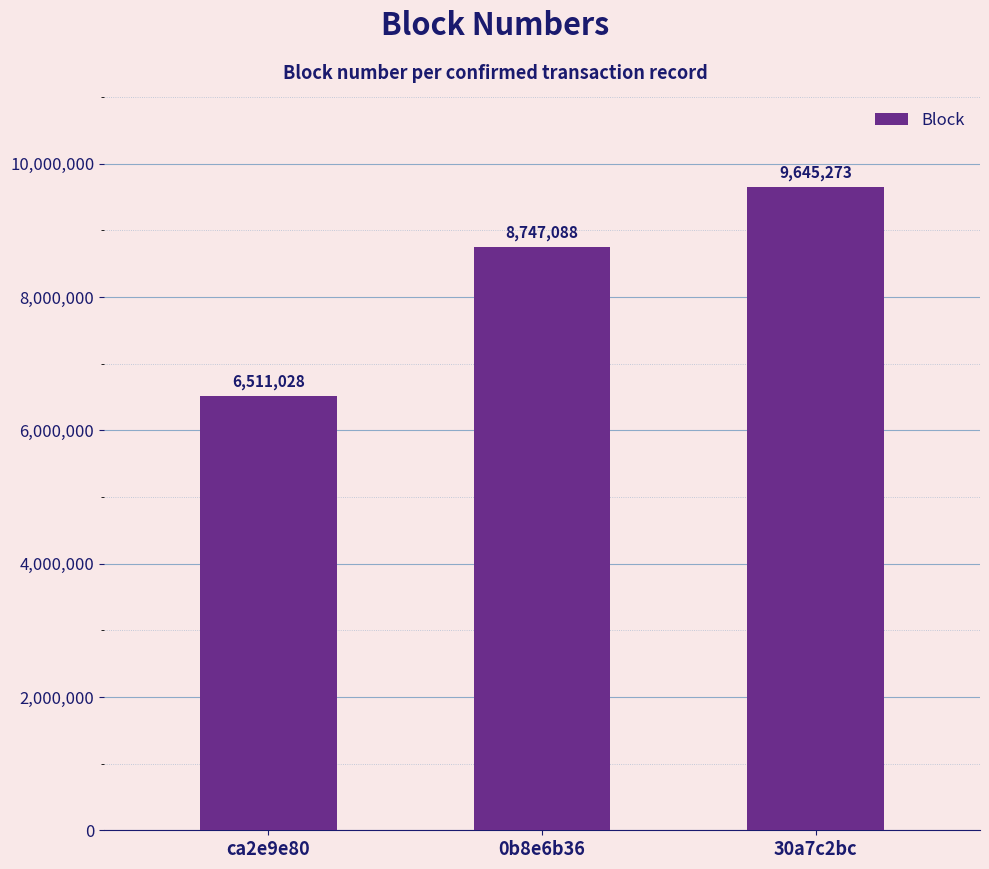

Reading right to left, extract all data points from this chart.

30a7c2bc=9645273	0b8e6b36=8747088	ca2e9e80=6511028